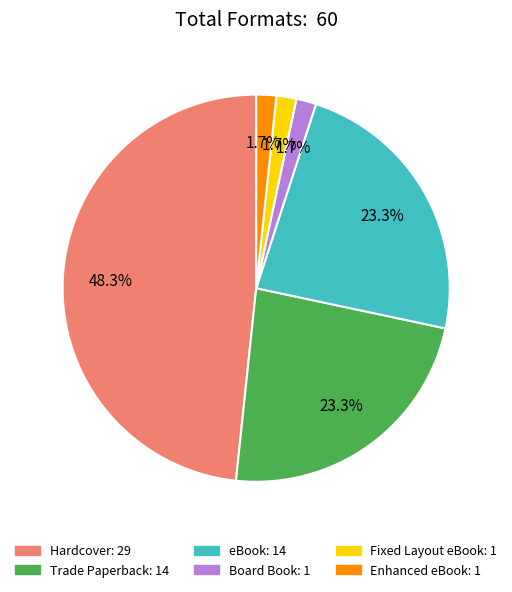

Rank the categories by value from highest to lowest.

Hardcover, Trade Paperback, eBook, Board Book, Fixed Layout eBook, Enhanced eBook